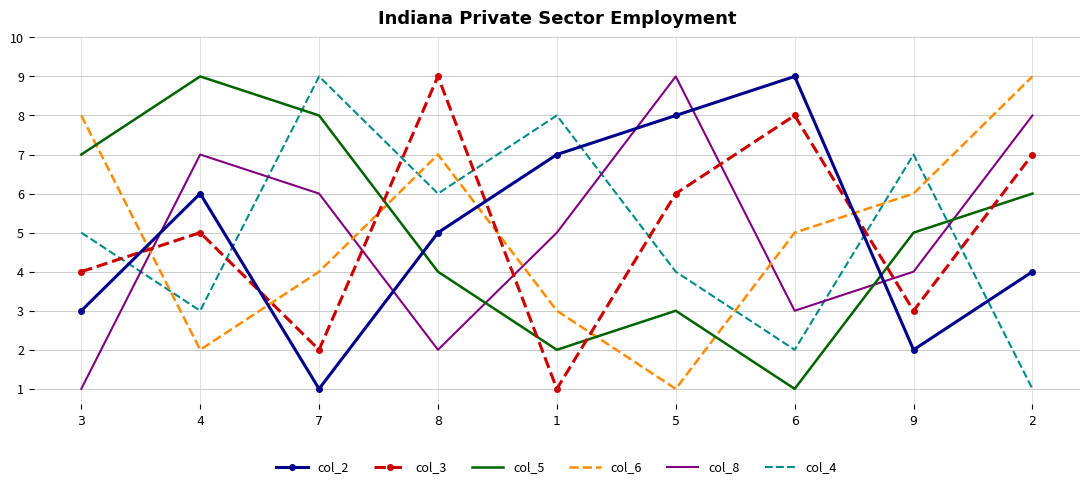

At which label is col_8 closest to 5?

1